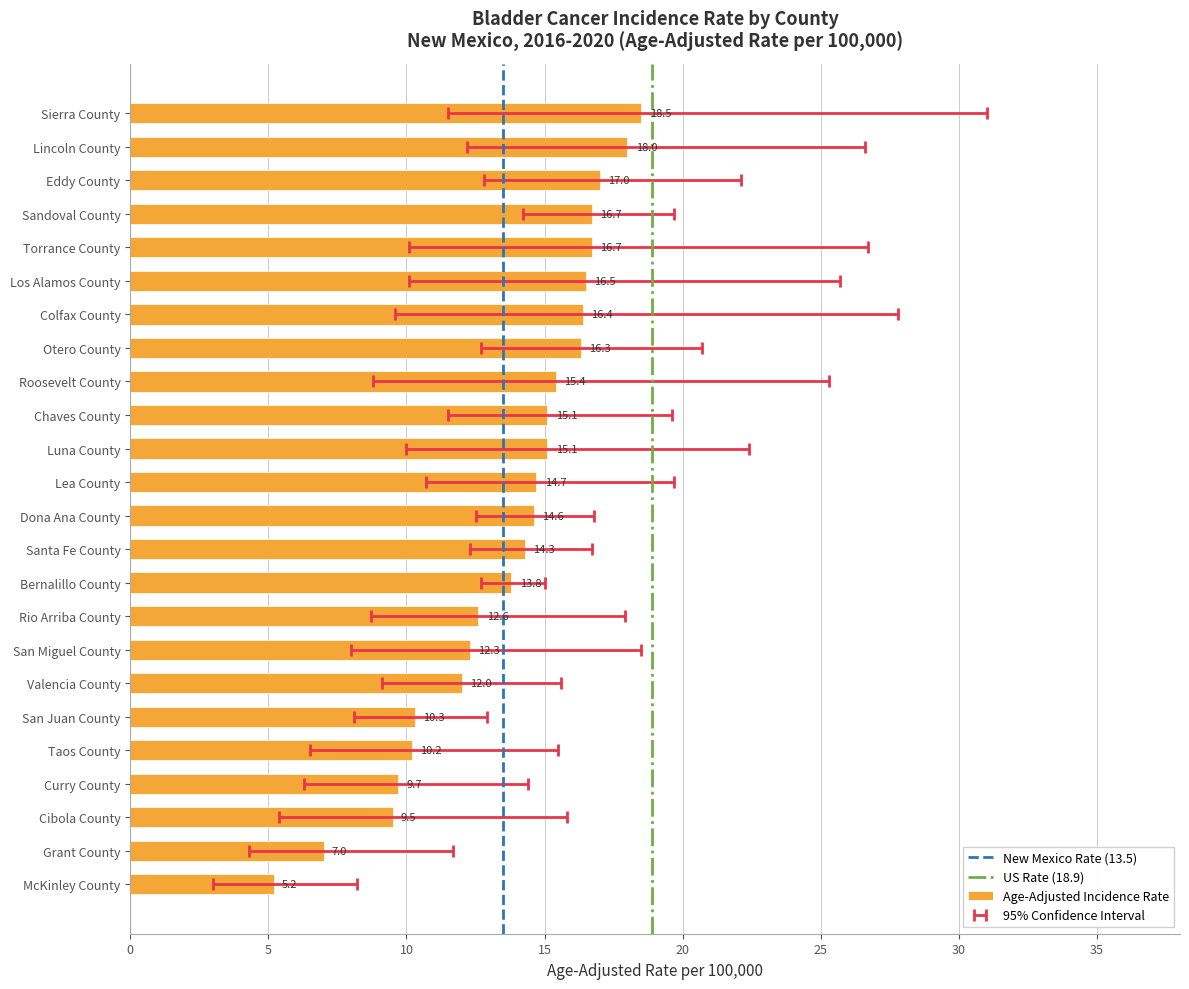

What is the sum of the Lower 95% CI values at Grant County and Valencia County?

13.4